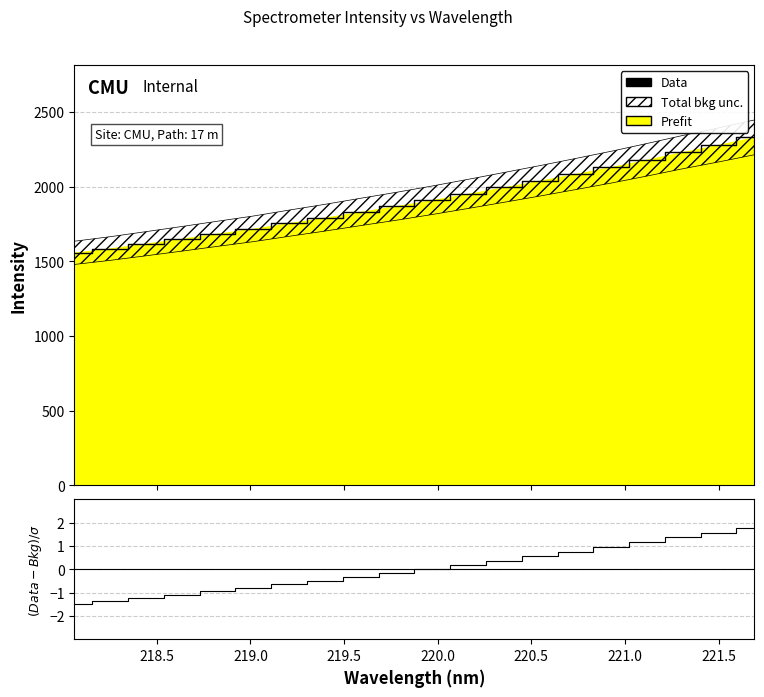

True or false: Data and (Data-Bkg)/σ intersect in this chart.

False